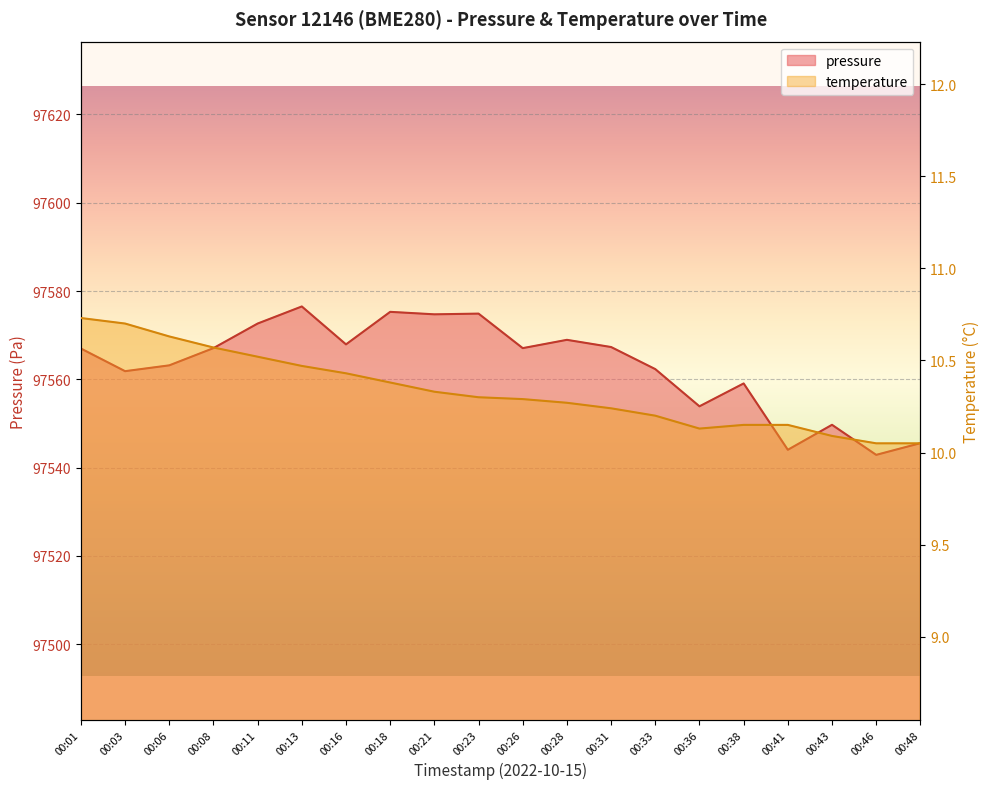

True or false: temperature and pressure intersect in this chart.

False